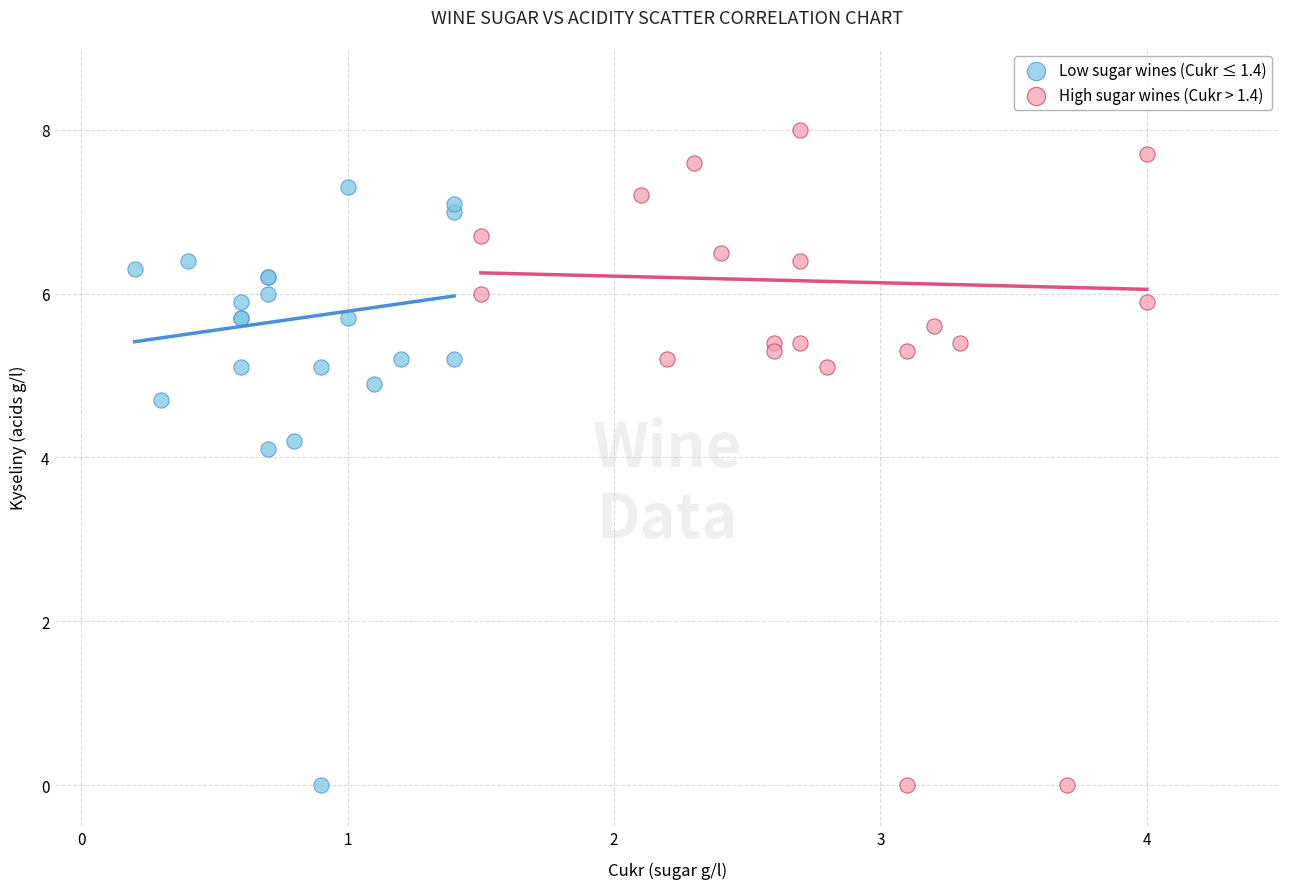

Which series reaches the maximum Y coordinate?

High sugar wines (Cukr > 1.4)